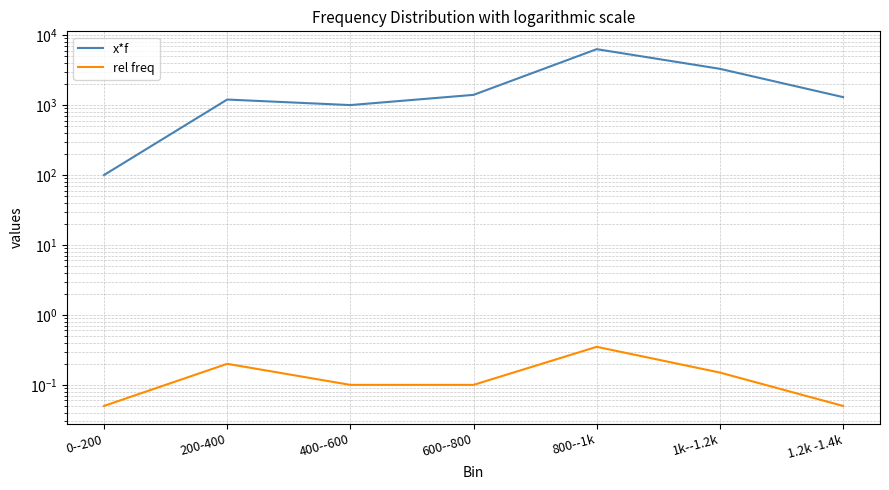

Which category has the lowest value in the rel freq series?

0--200